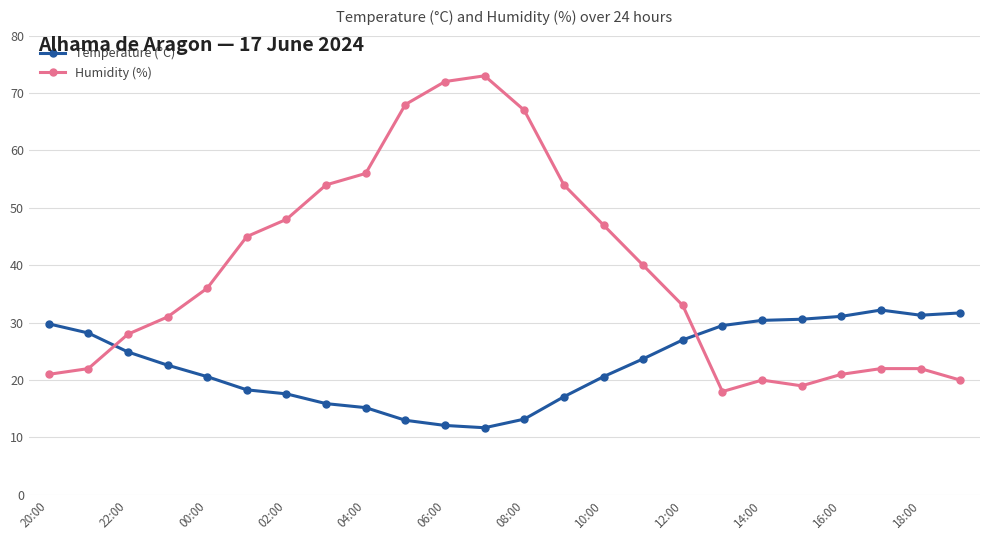

How many intersections are there between Temperature (°C) and Humidity (%)?

2